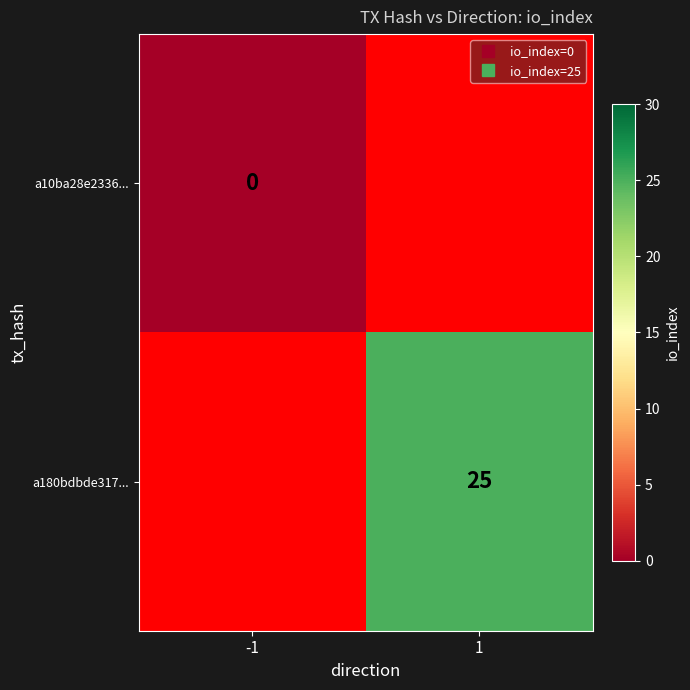

How many series are shown in this chart?

2